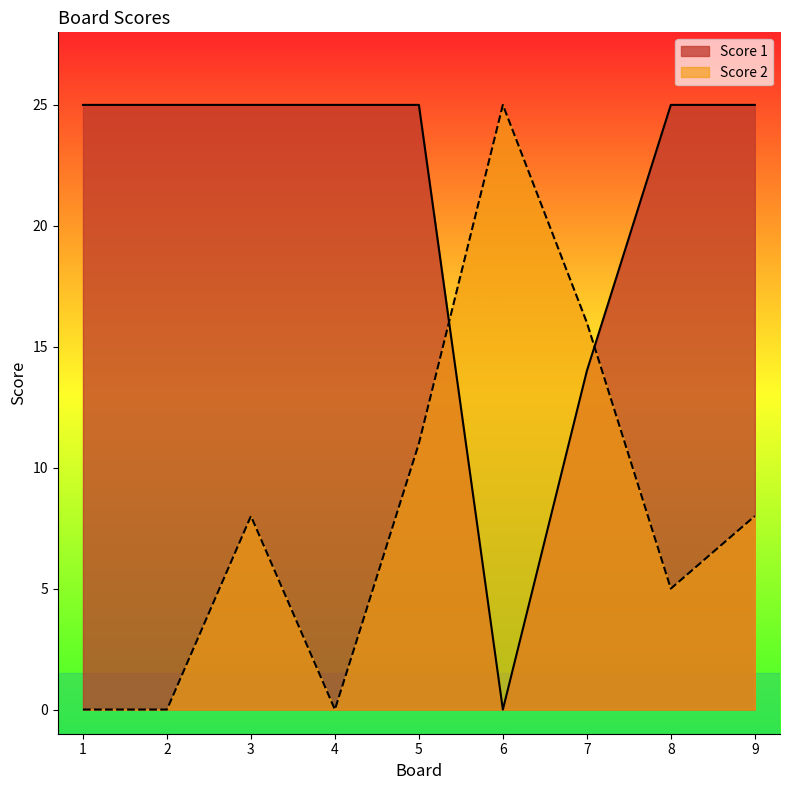

How many positive values does the Score 2 series have?

6